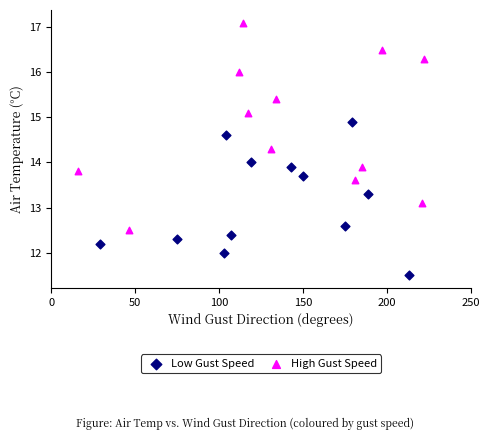

Which series has the largest Y range (max minus min)?

High Gust Speed